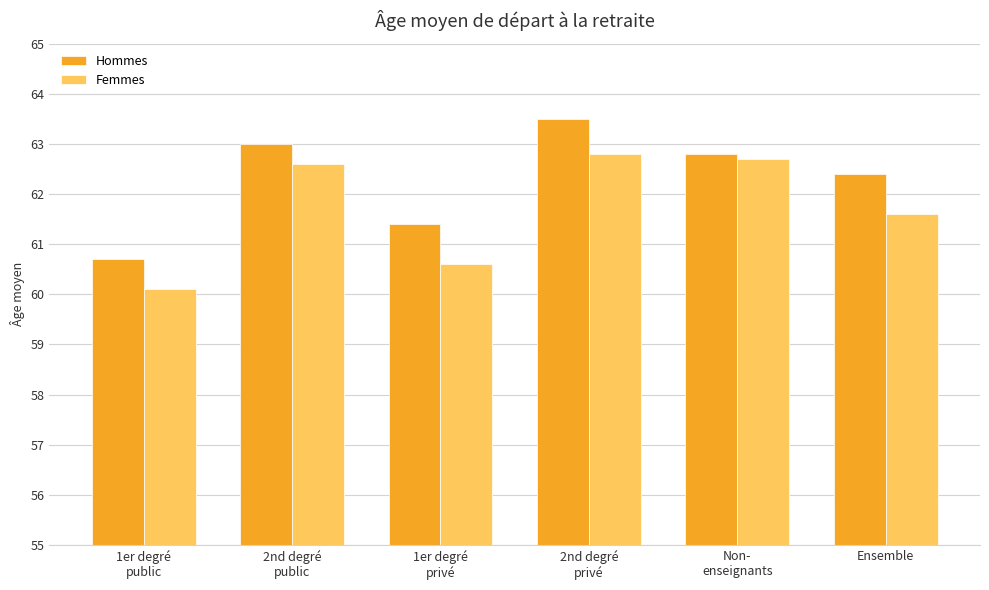

Reading left to right, list all the values displayed in this chart.

Hommes: 1er degré
public=60.7	2nd degré
public=63.0	1er degré
privé=61.4	2nd degré
privé=63.5	Non-
enseignants=62.8	Ensemble=62.4
Femmes: 1er degré
public=60.1	2nd degré
public=62.6	1er degré
privé=60.6	2nd degré
privé=62.8	Non-
enseignants=62.7	Ensemble=61.6